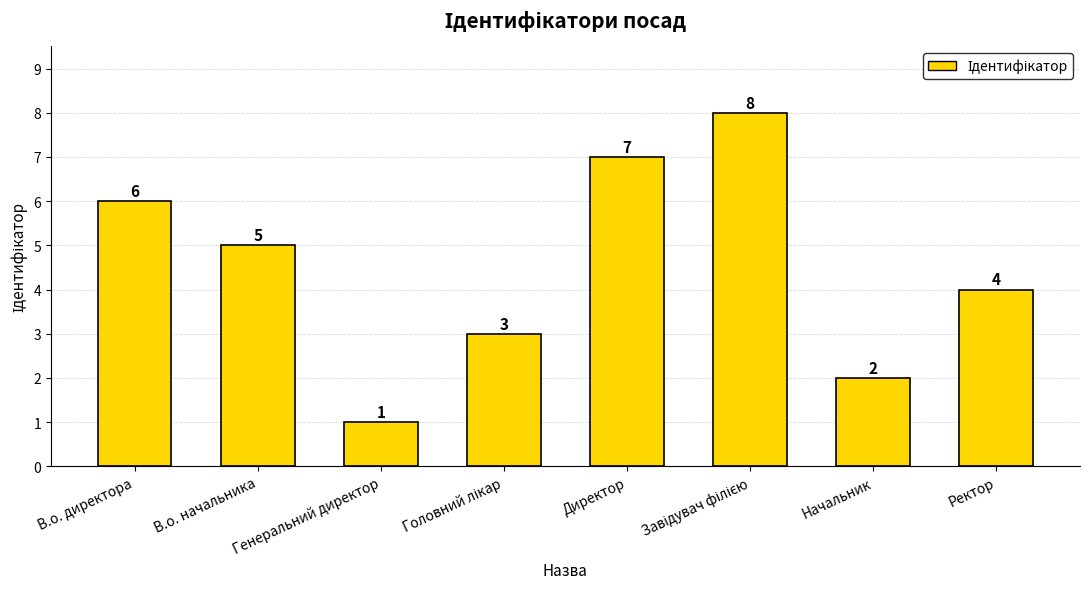

What is the label of the 6th bar from the right?

Генеральний директор